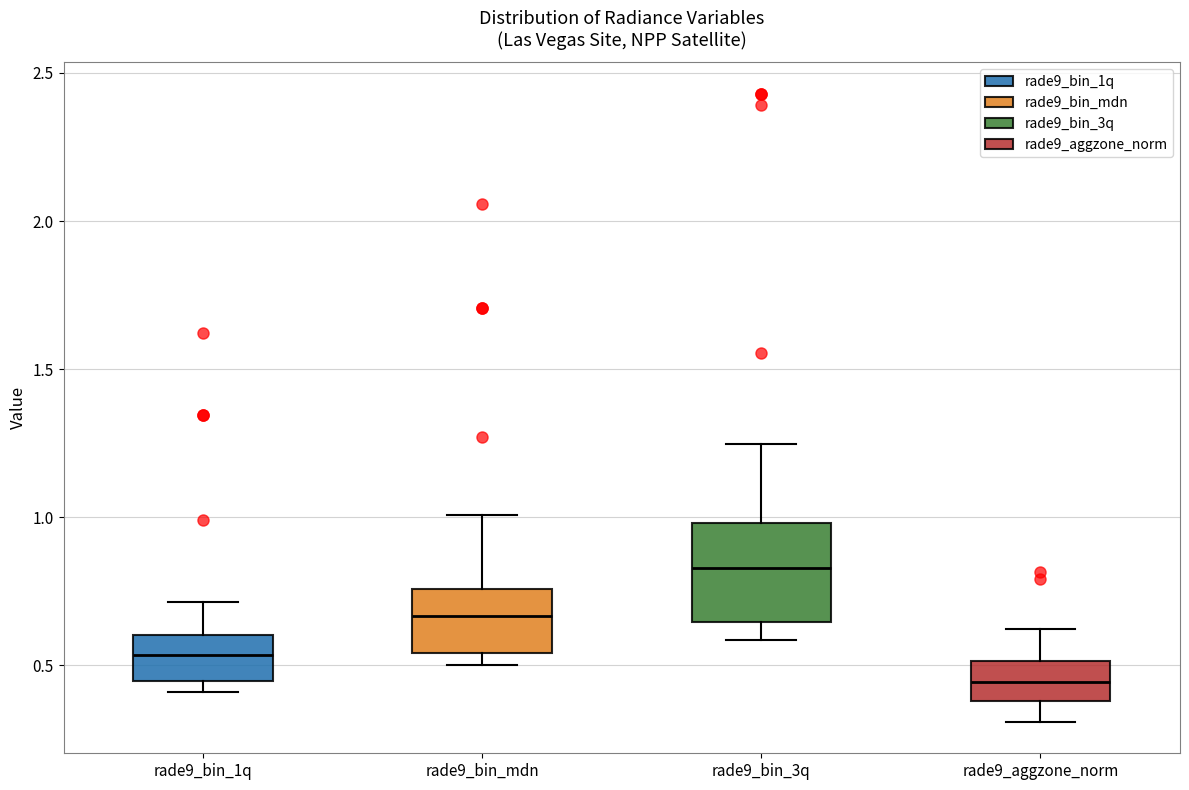

Reading left to right, read every box against the y-axis: the position of its median line, the range the box covers, and the ends of its whiskers. The values are not printed on the chart, so give them approximately, as read against the axis.

rade9_bin_1q: median 0.55, box 0.45 to 0.60, whiskers 0.40 to 0.70
rade9_bin_mdn: median 0.65, box 0.55 to 0.75, whiskers 0.50 to 1.00
rade9_bin_3q: median 0.85, box 0.65 to 1.00, whiskers 0.60 to 1.25
rade9_aggzone_norm: median 0.45, box 0.40 to 0.50, whiskers 0.30 to 0.60